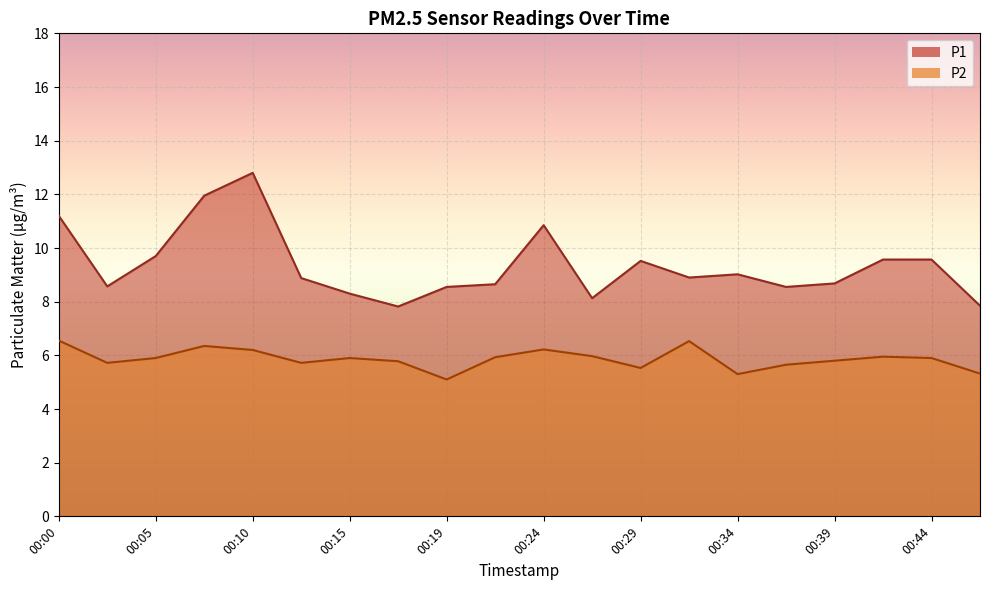

What is the difference between the maximum and minimum values in the P2 series?

1.5